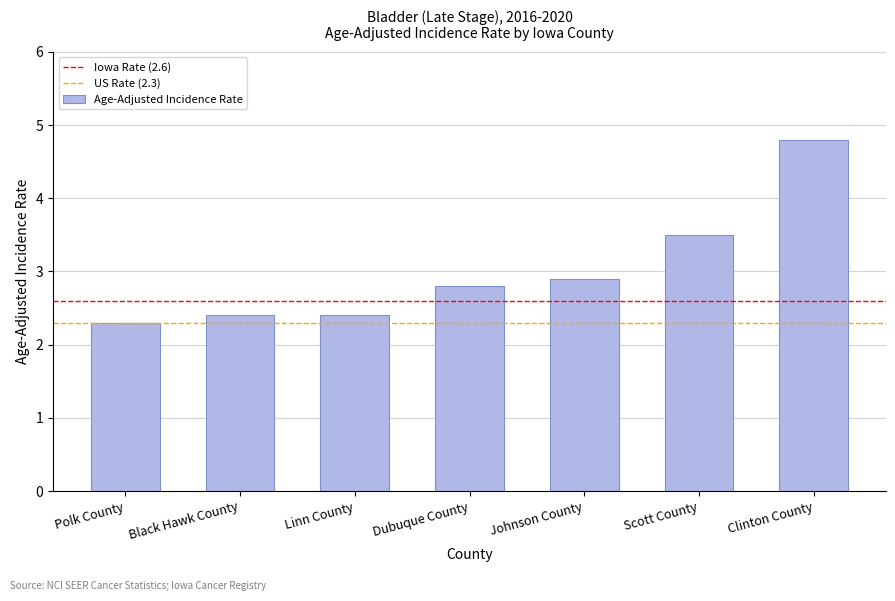

What is the change in value from Dubuque County to Johnson County?

+0.1